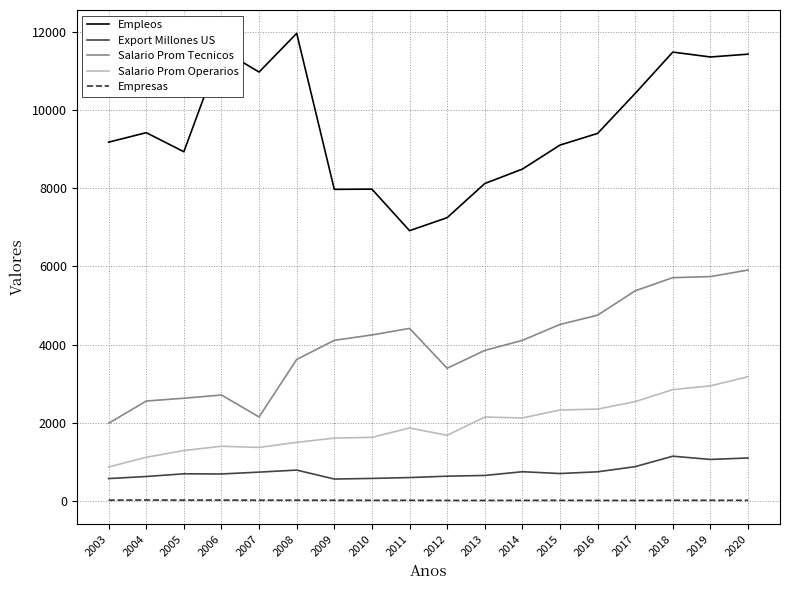

True or false: Salario Prom Operarios has a value of 372 at 2008.

False